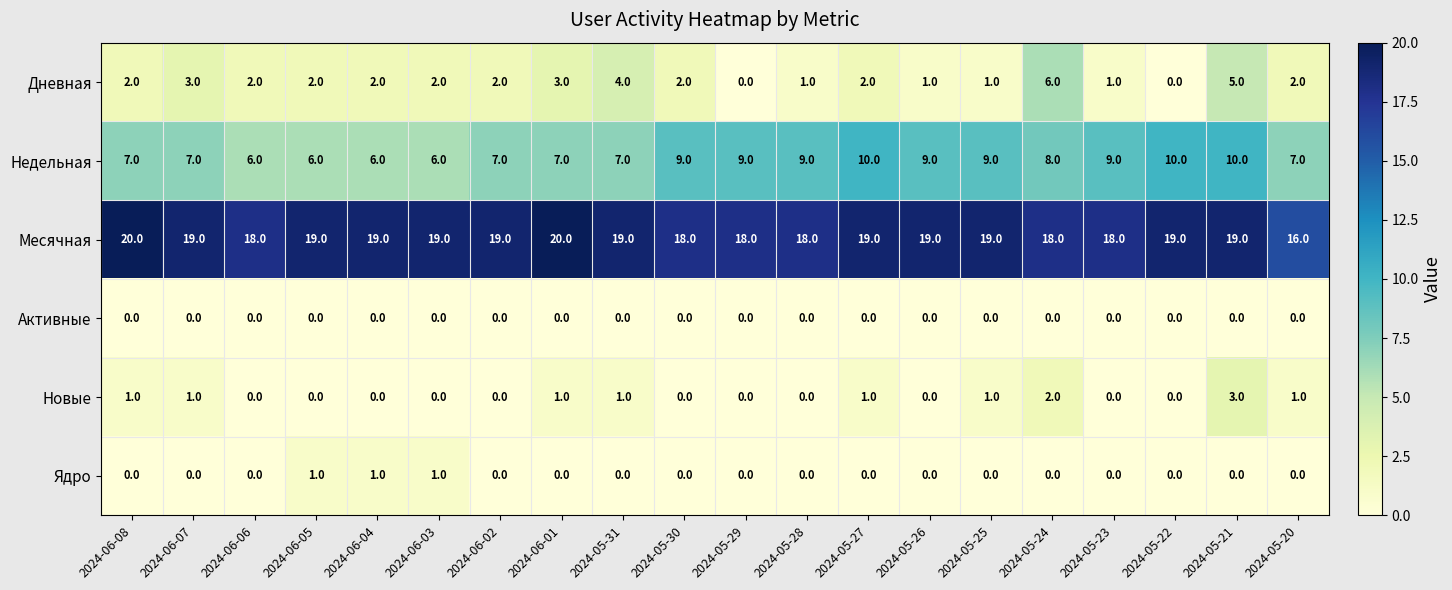

What is the sum of the Недельная values at 2024-05-27 and 2024-06-05?

16